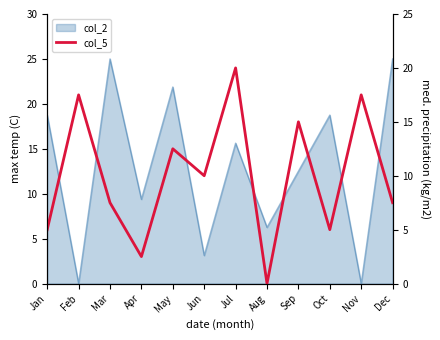

Reading right to left, list all the values displayed in this chart.

7.5	17.5	5.0	15.0	0.0	20.0	10.0	12.5	2.5	7.5	17.5	5.0